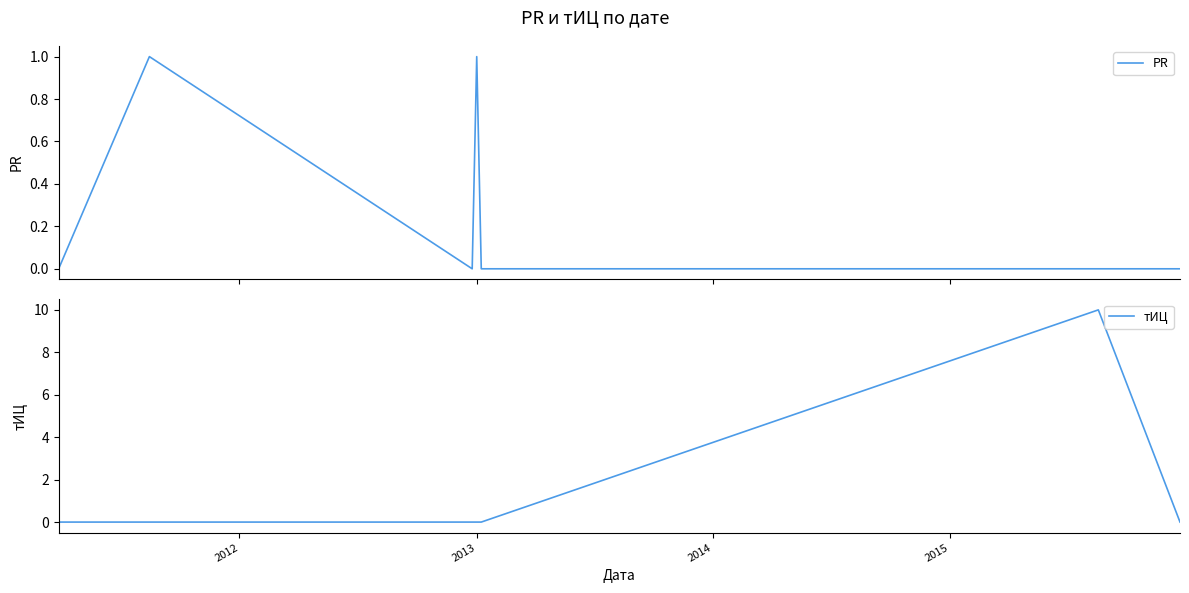

What is the highest value of the тИЦ series?

10